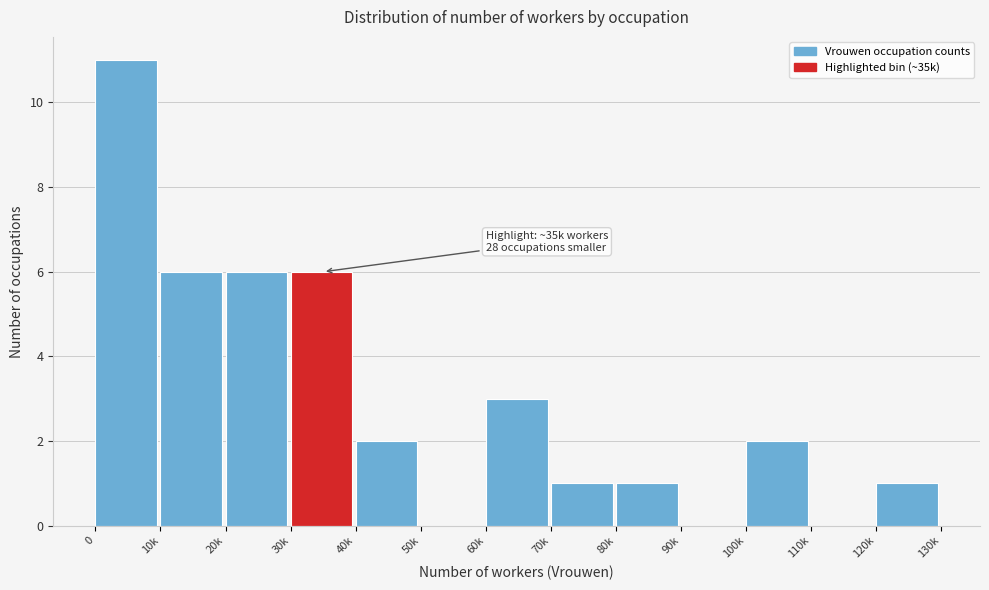

Reading right to left, transcribe all the data shown in this chart.

120k=1	110k=0	100k=2	90k=0	80k=1	70k=1	60k=3	50k=0	40k=2	30k=6	20k=6	10k=6	0=11